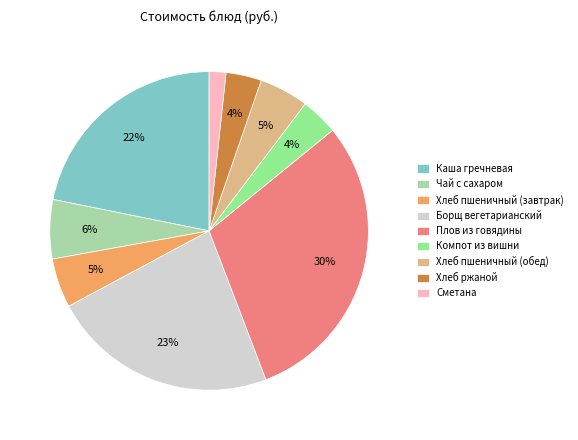

To the nearest percent, what portion does Компот из вишни represent?

4%